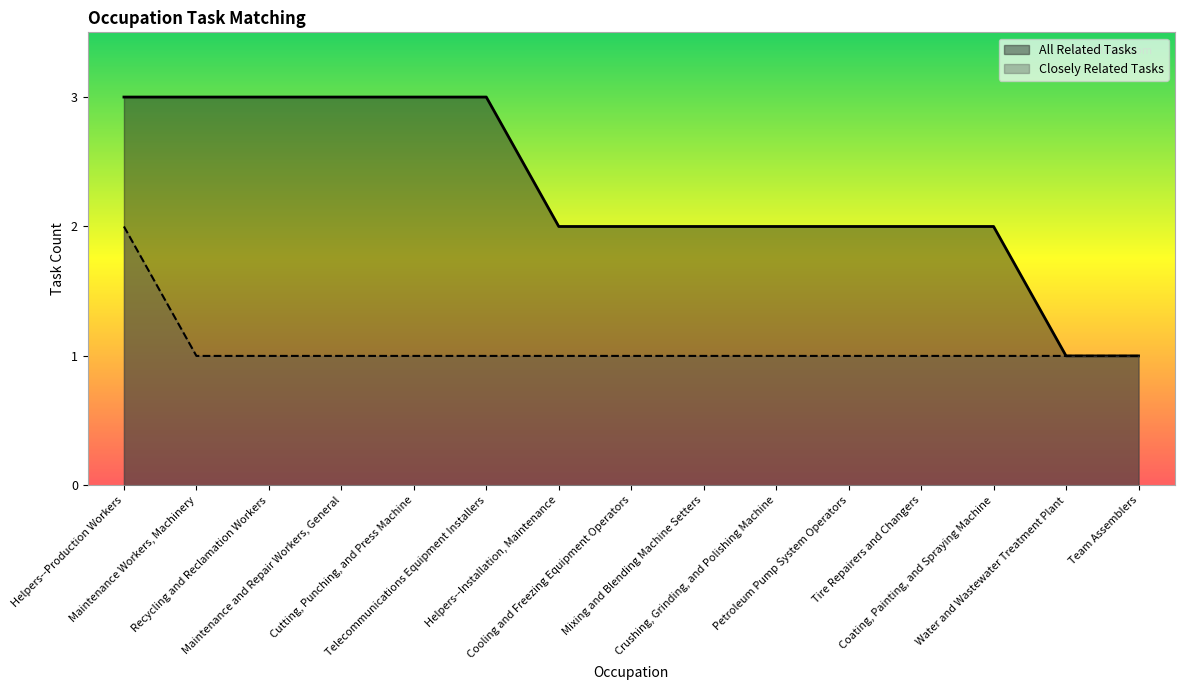

Which series has the largest range (max minus min)?

All Related Tasks